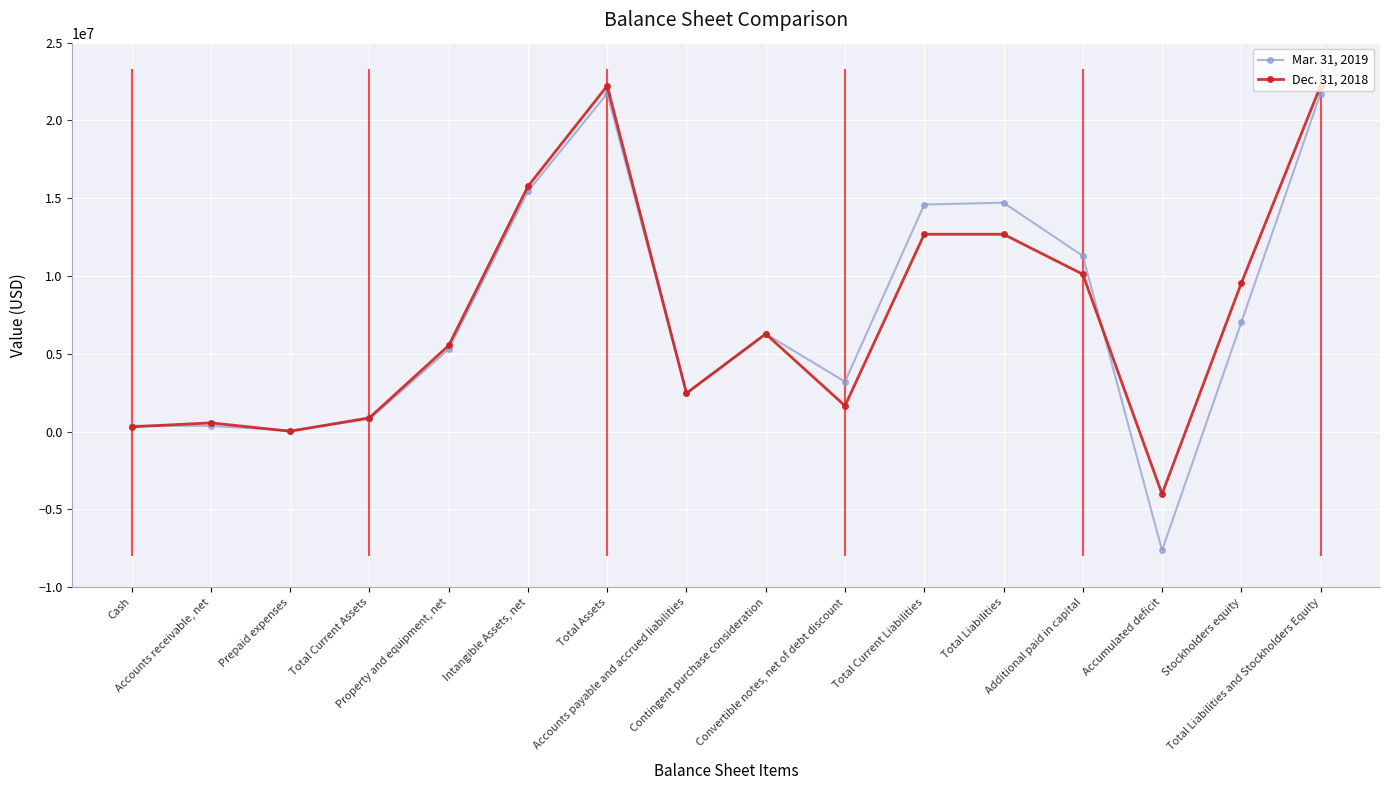

Which series has the widest spread of values?

Mar. 31, 2019